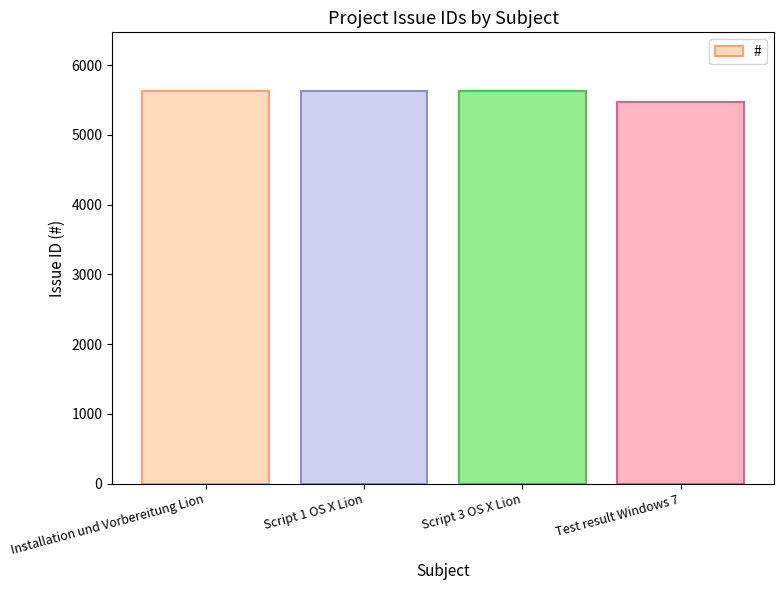

What is the value of the 1st bar from the left?

5622